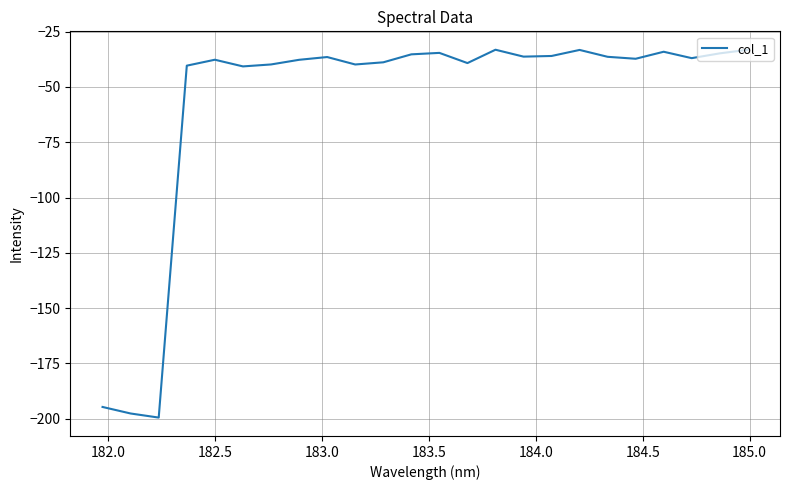

What is the difference between the maximum and minimum values?

166.4